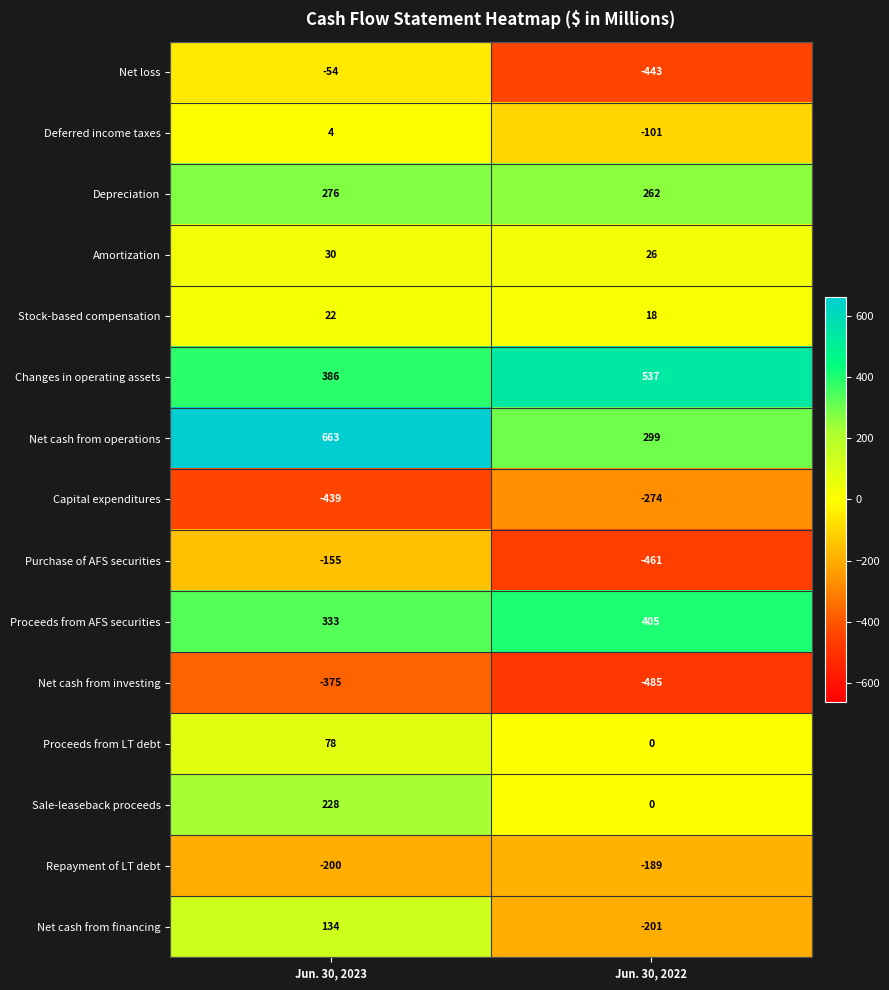

Reading left to right, what are all the values shown in this chart?

Net loss: Jun. 30, 2023=-54	Jun. 30, 2022=-443
Deferred income taxes: Jun. 30, 2023=4	Jun. 30, 2022=-101
Depreciation: Jun. 30, 2023=276	Jun. 30, 2022=262
Amortization: Jun. 30, 2023=30	Jun. 30, 2022=26
Stock-based compensation: Jun. 30, 2023=22	Jun. 30, 2022=18
Changes in operating assets: Jun. 30, 2023=386	Jun. 30, 2022=537
Net cash from operations: Jun. 30, 2023=663	Jun. 30, 2022=299
Capital expenditures: Jun. 30, 2023=-439	Jun. 30, 2022=-274
Purchase of AFS securities: Jun. 30, 2023=-155	Jun. 30, 2022=-461
Proceeds from AFS securities: Jun. 30, 2023=333	Jun. 30, 2022=405
Net cash from investing: Jun. 30, 2023=-375	Jun. 30, 2022=-485
Proceeds from LT debt: Jun. 30, 2023=78	Jun. 30, 2022=0
Sale-leaseback proceeds: Jun. 30, 2023=228	Jun. 30, 2022=0
Repayment of LT debt: Jun. 30, 2023=-200	Jun. 30, 2022=-189
Net cash from financing: Jun. 30, 2023=134	Jun. 30, 2022=-201